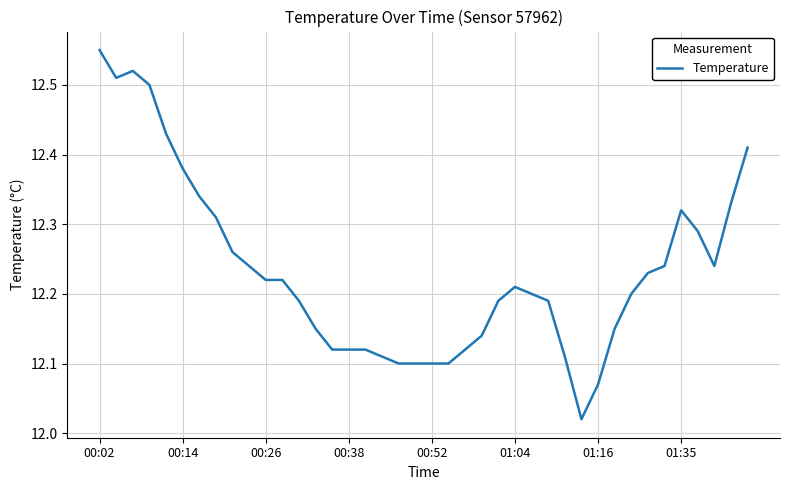

What is the difference between the maximum and minimum values?

0.5